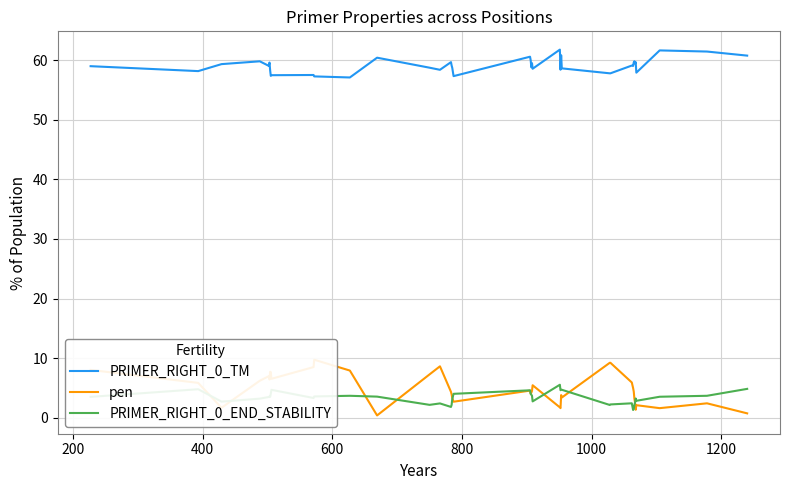

True or false: PRIMER_RIGHT_0_TM and PRIMER_RIGHT_0_END_STABILITY intersect in this chart.

False